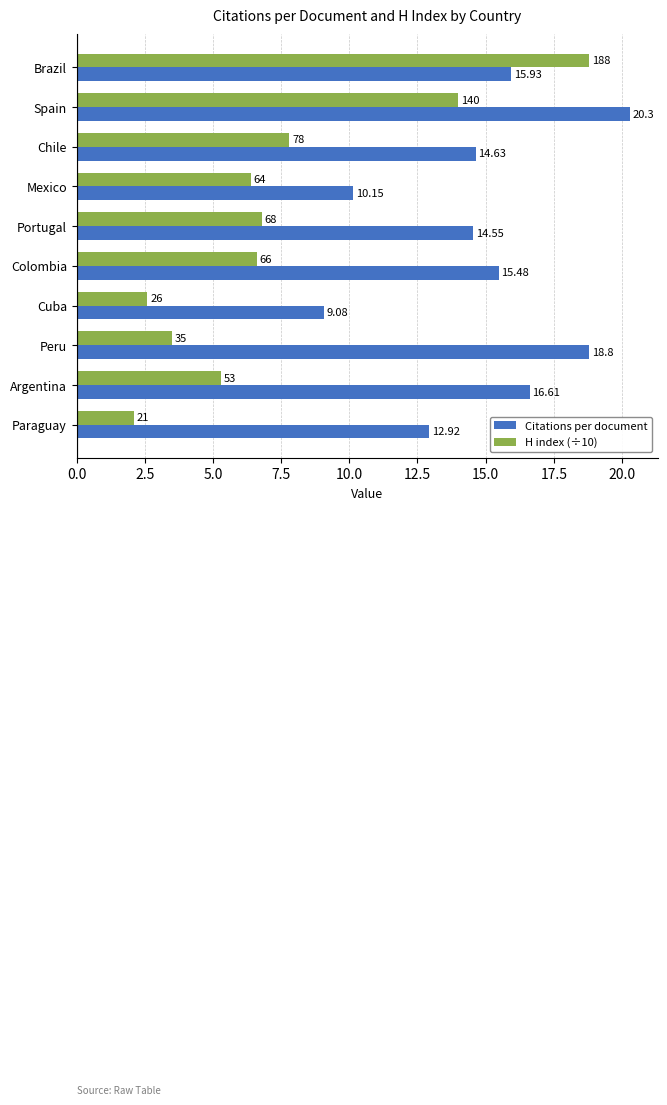

Which series has the largest total across all categories?

Citations per document